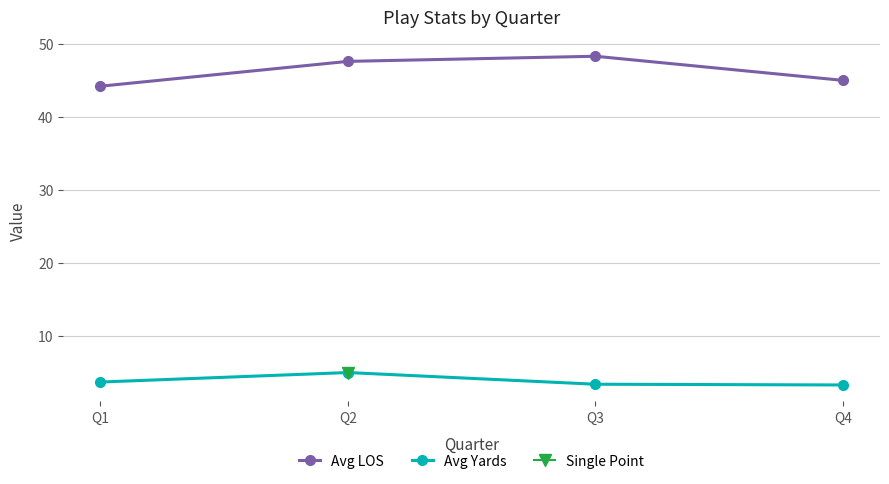

True or false: Avg Yards has more than 1 points higher than both neighbors.

False